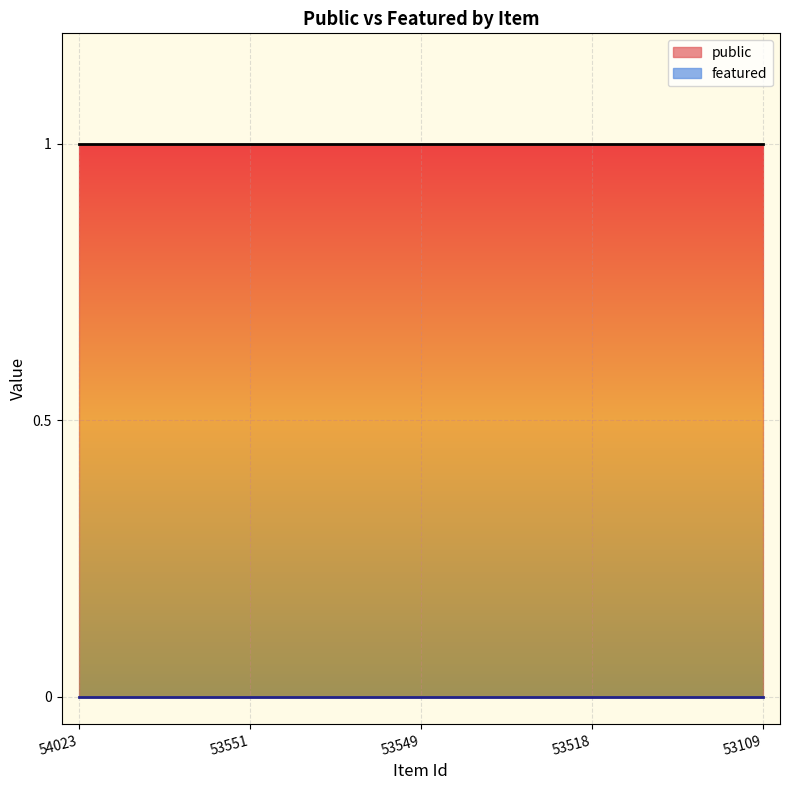

Which has a higher value, 53109 or 53551?

53109